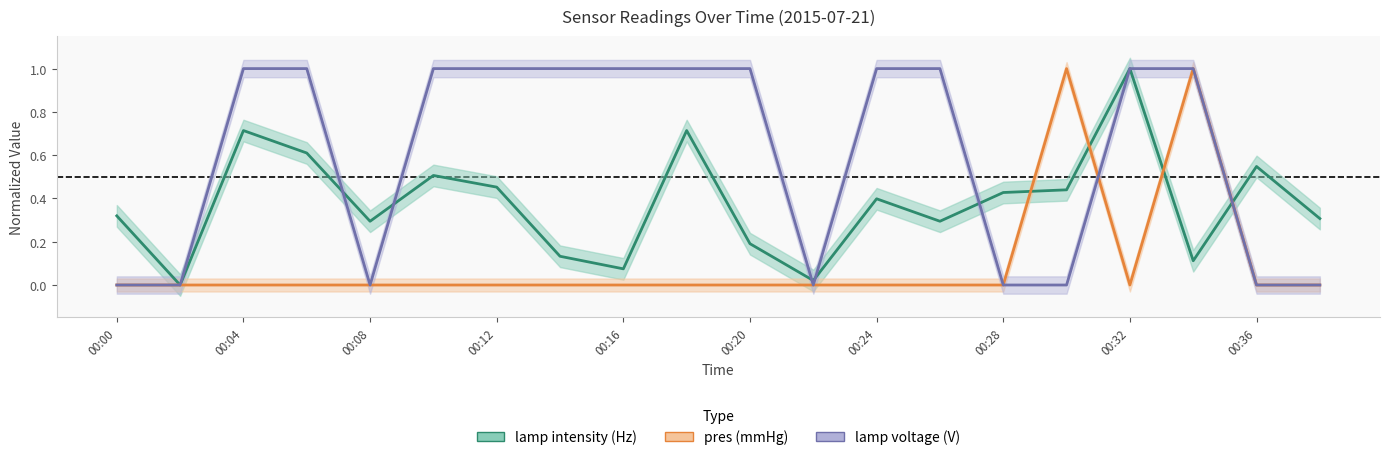

Where do pres (mmHg) and lamp voltage (V) first cross each other?

15 and 16